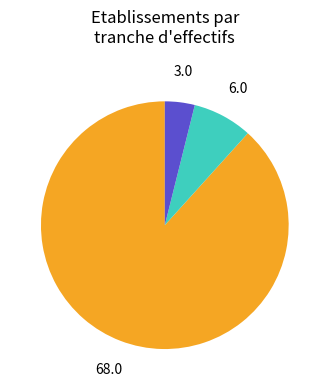

Does any single category account for the majority?

Yes